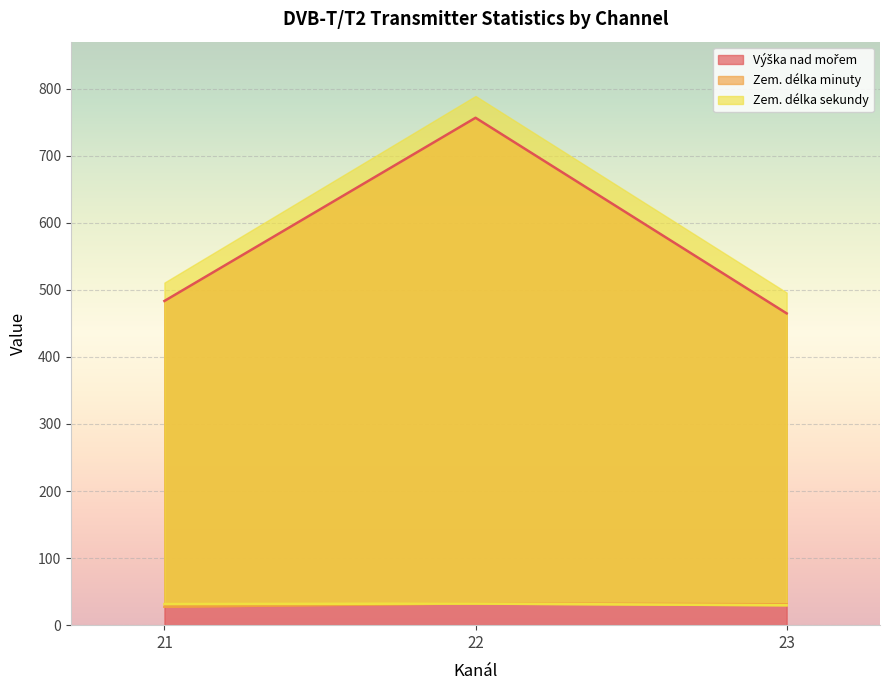

Which series has the largest range (max minus min)?

Výška nad mořem